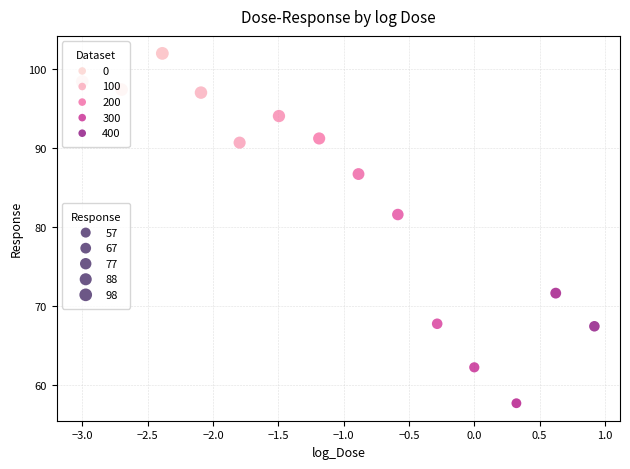

What Y value in the scatter plot is closest to 79?

81.6